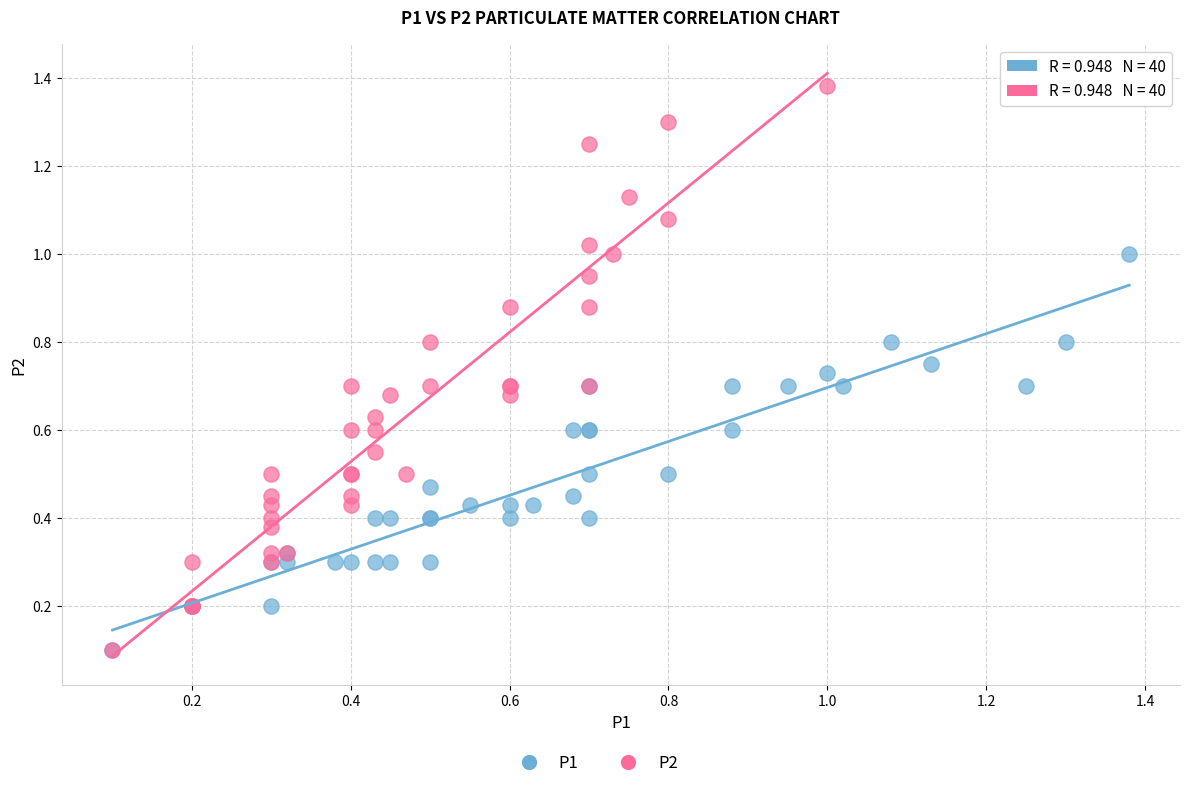

Which series reaches the maximum Y coordinate?

P2